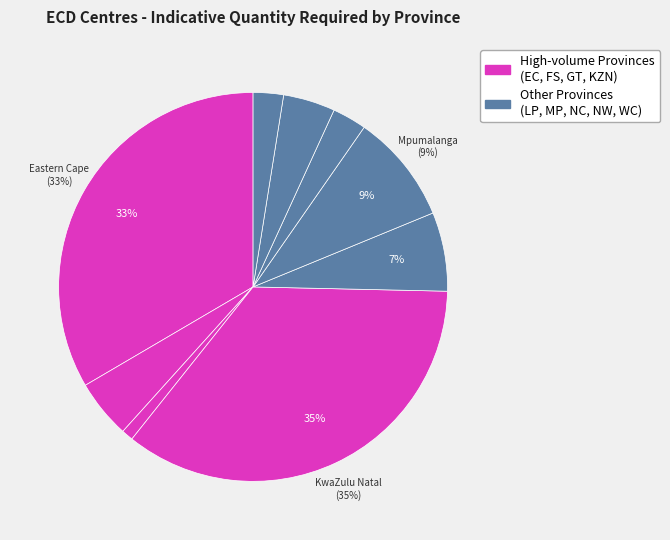

To the nearest percent, what is the difference between the largest and smallest slice percentages?

34%